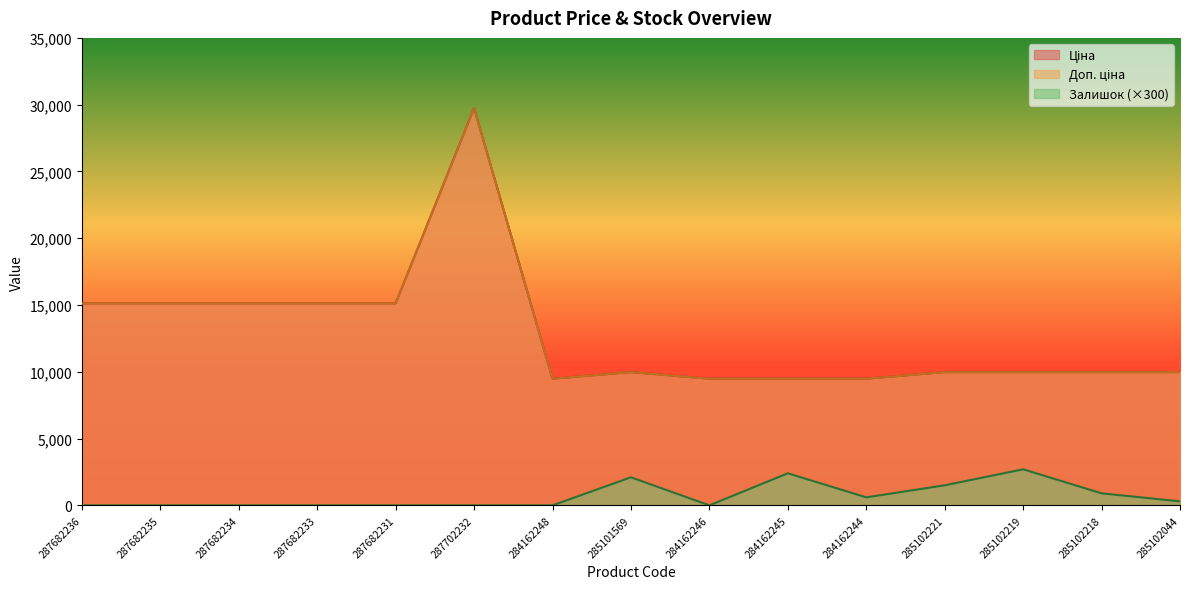

What is the average value of the Доп. ціна series?

12876.2